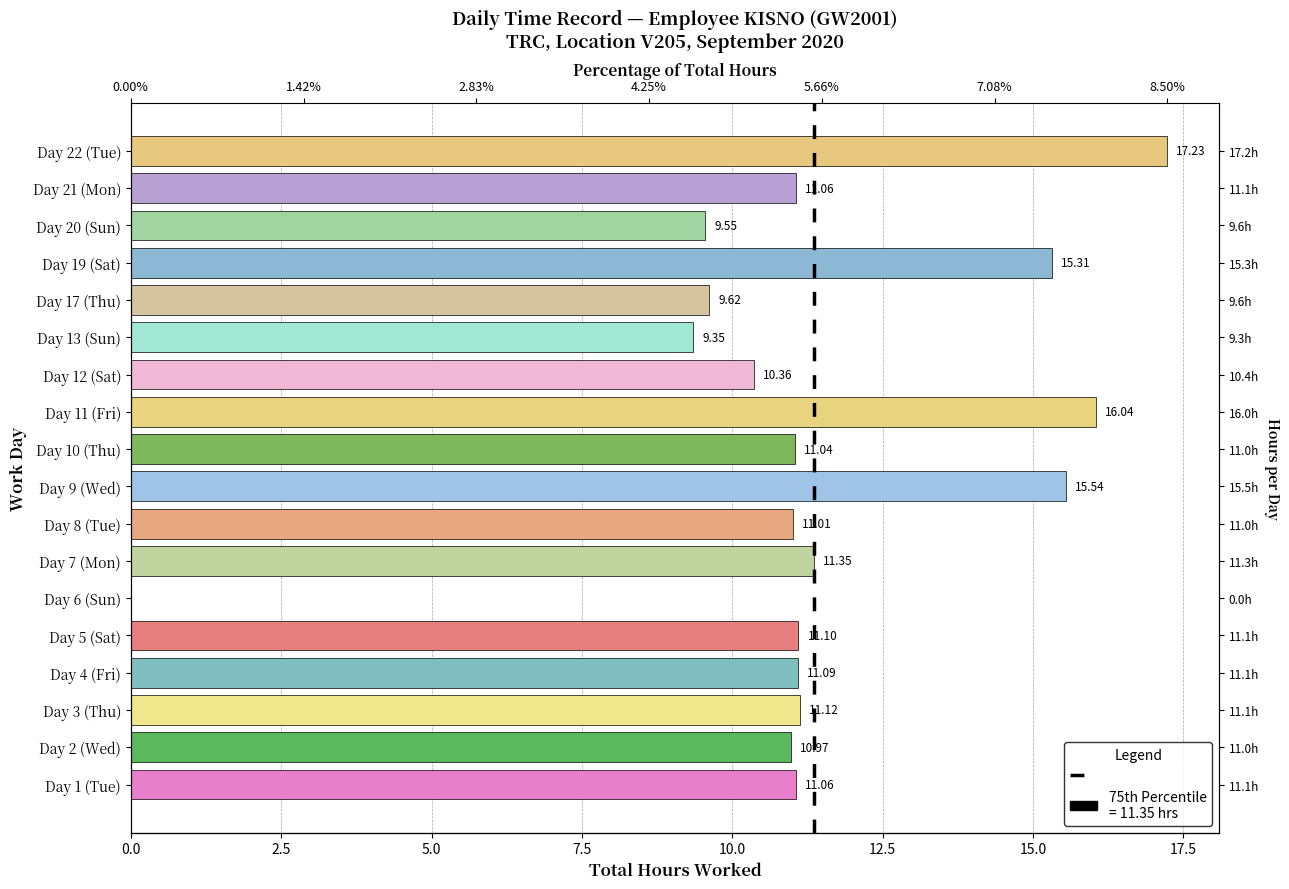

What is the approximate value at Day 20 (Sun)?

9.6